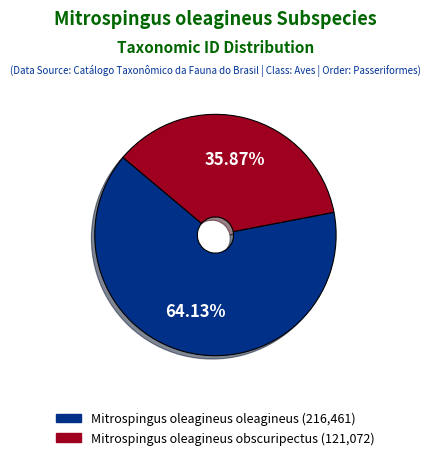

Is there any slice that represents more than half of the pie?

Yes